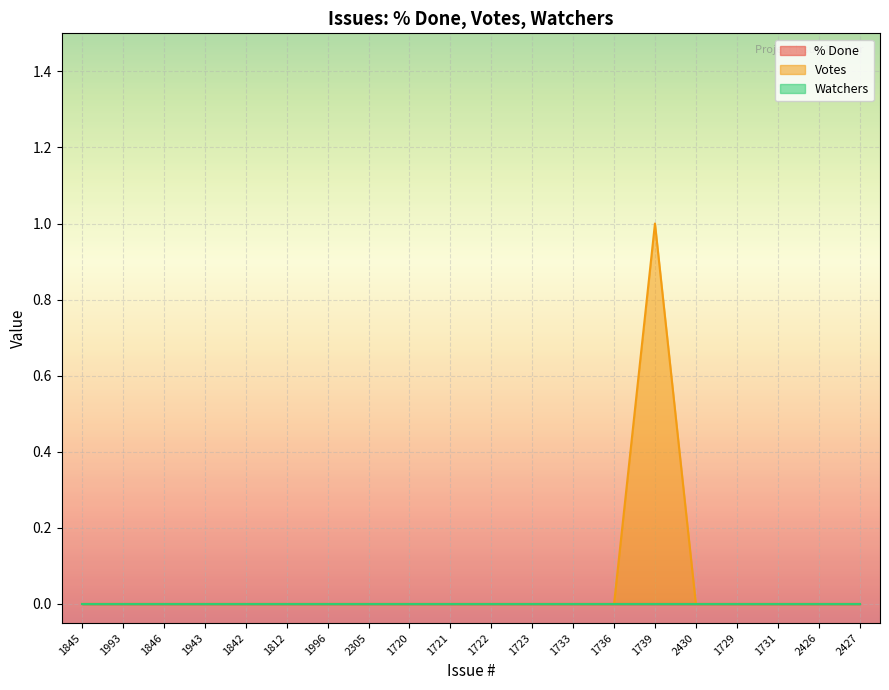

Reading left to right, what are all the values shown in this chart?

% Done: 1845=0	1993=0	1846=0	1943=0	1842=0	1812=0	1996=0	2305=0	1720=0	1721=0	1722=0	1723=0	1733=0	1736=0	1739=0	2430=0	1729=0	1731=0	2426=0	2427=0
Votes: 1845=0	1993=0	1846=0	1943=0	1842=0	1812=0	1996=0	2305=0	1720=0	1721=0	1722=0	1723=0	1733=0	1736=0	1739=1	2430=0	1729=0	1731=0	2426=0	2427=0
Watchers: 1845=0	1993=0	1846=0	1943=0	1842=0	1812=0	1996=0	2305=0	1720=0	1721=0	1722=0	1723=0	1733=0	1736=0	1739=0	2430=0	1729=0	1731=0	2426=0	2427=0